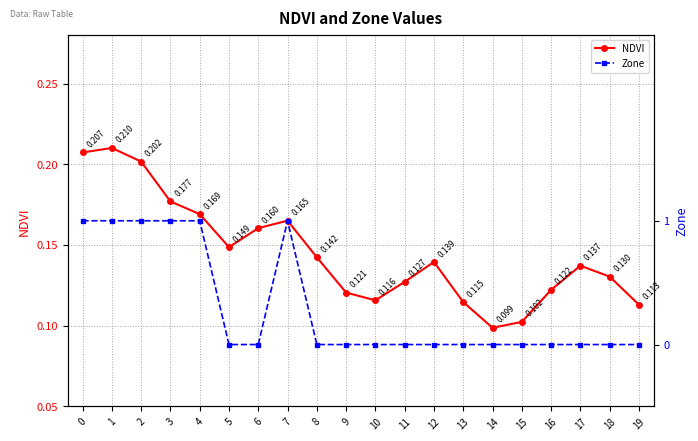

What is the difference between the second highest and second lowest values in the Zone series?

1.0